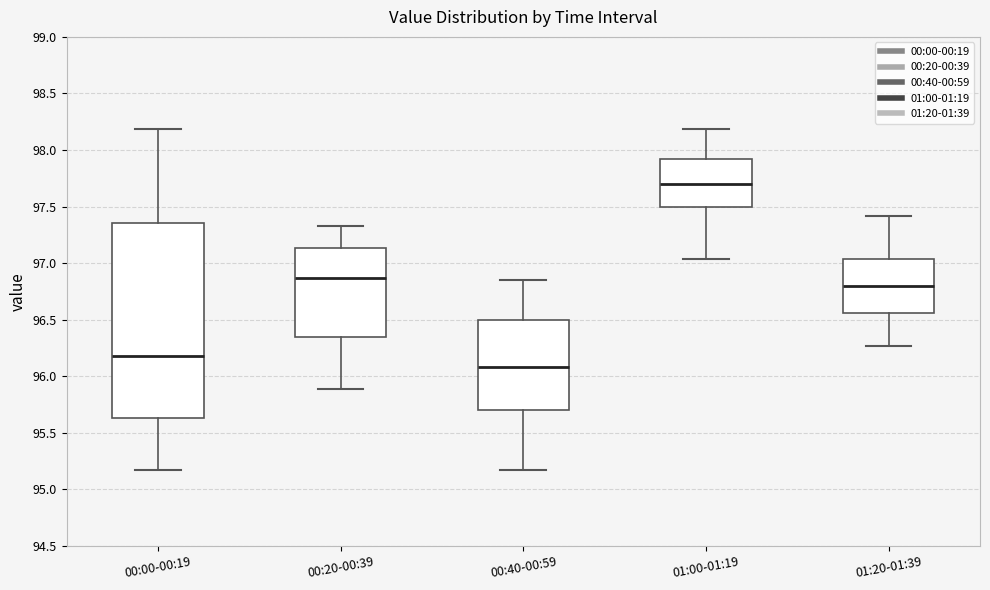

Reading left to right, read every box against the y-axis: the position of its median line, the range the box covers, and the ends of its whiskers. The values are not printed on the chart, so give them approximately, as read against the axis.

00:00-00:19: median 96.20, box 95.65 to 97.35, whiskers 95.15 to 98.20
00:20-00:39: median 96.85, box 96.35 to 97.15, whiskers 95.90 to 97.35
00:40-00:59: median 96.10, box 95.70 to 96.50, whiskers 95.15 to 96.85
01:00-01:19: median 97.70, box 97.50 to 97.90, whiskers 97.05 to 98.20
01:20-01:39: median 96.80, box 96.55 to 97.05, whiskers 96.25 to 97.40